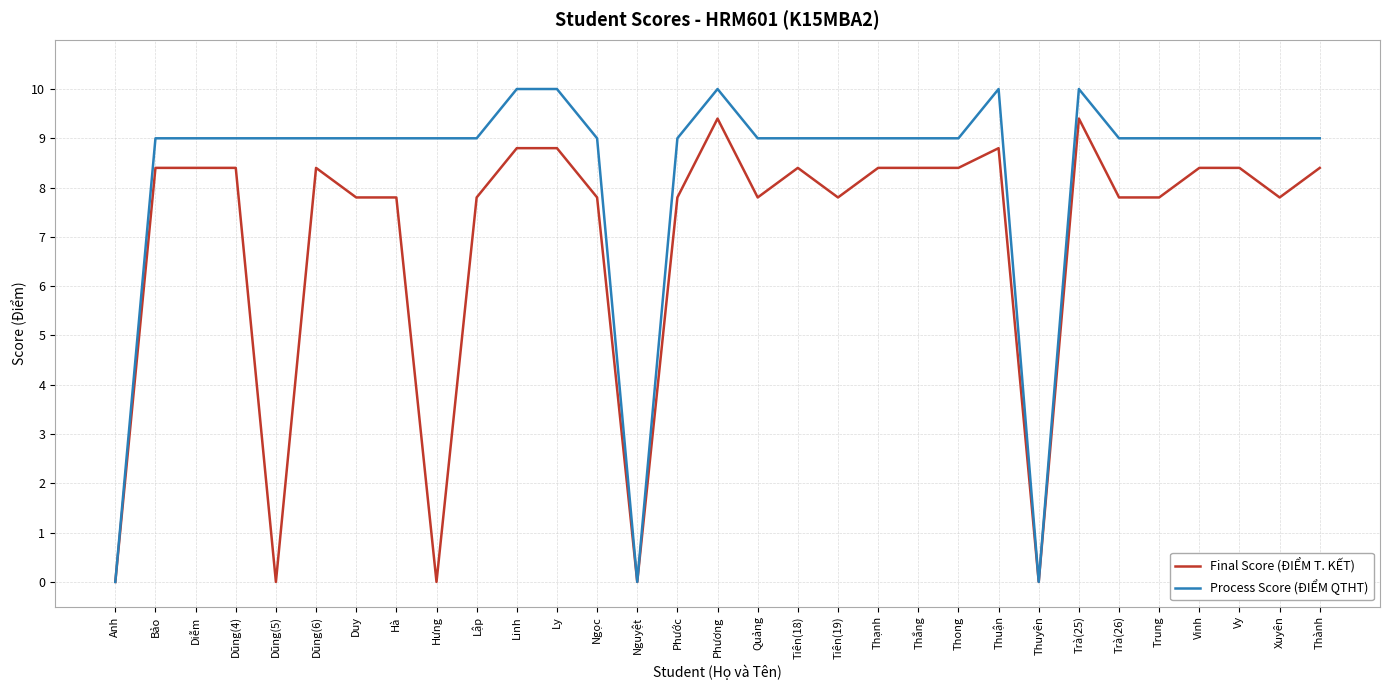

Reading left to right, extract all data points from this chart.

Final Score (ĐIỂM T. KẾT): 0.0	8.4	8.4	8.4	0.0	8.4	7.8	7.8	0.0	7.8	8.8	8.8	7.8	0.0	7.8	9.4	7.8	8.4	7.8	8.4	8.4	8.4	8.8	0.0	9.4	7.8	7.8	8.4	8.4	7.8	8.4
Process Score (ĐIỂM QTHT): 0.0	9.0	9.0	9.0	9.0	9.0	9.0	9.0	9.0	9.0	10.0	10.0	9.0	0.0	9.0	10.0	9.0	9.0	9.0	9.0	9.0	9.0	10.0	0.0	10.0	9.0	9.0	9.0	9.0	9.0	9.0